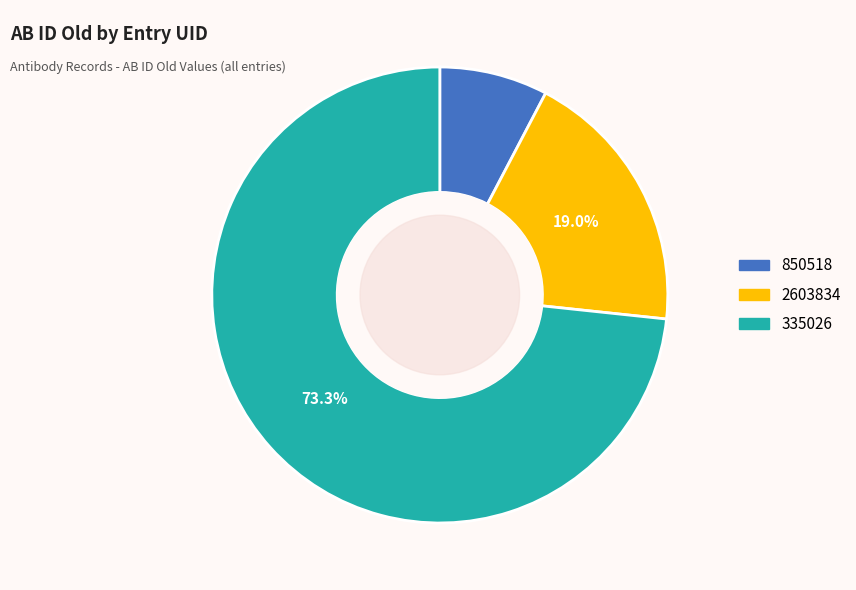

What percentage is the 850518 slice, to the nearest percent?

8%